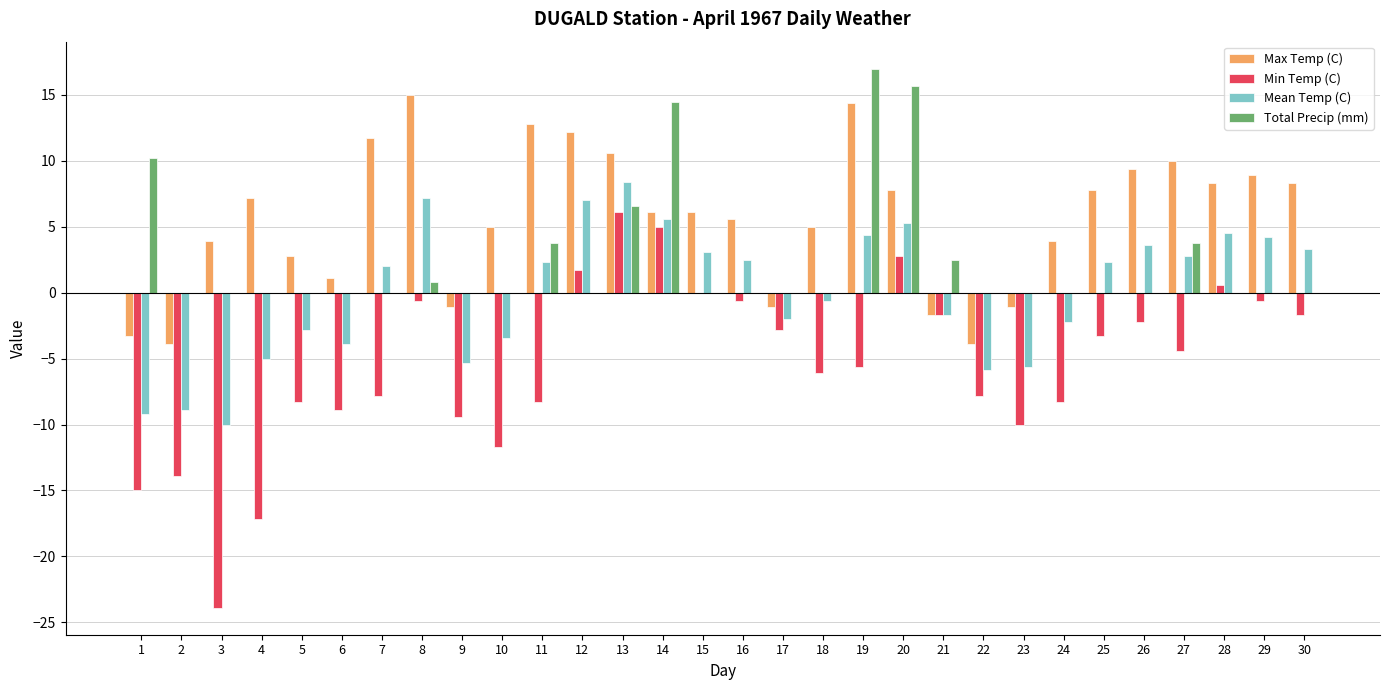

What is the total value across all series at 29?

12.5